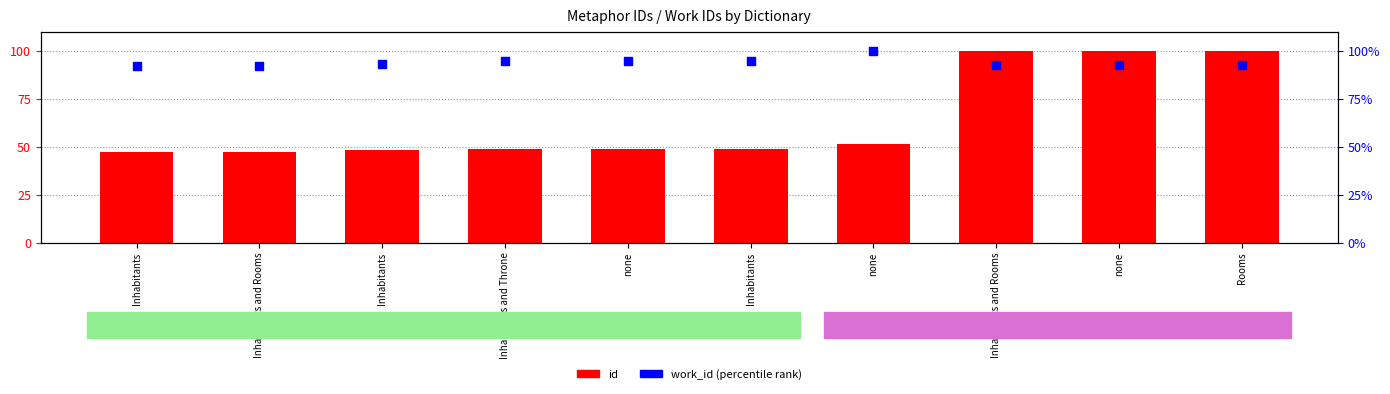

Which series reaches the minimum Y coordinate?

id